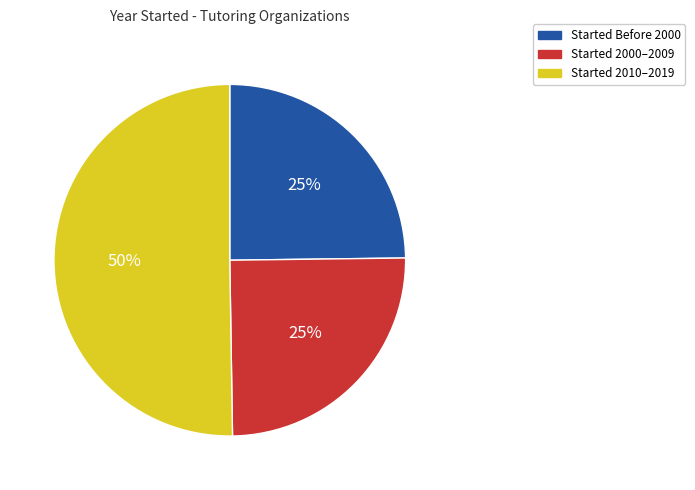

To the nearest percent, what is the difference between the largest and smallest slice percentages?

25%